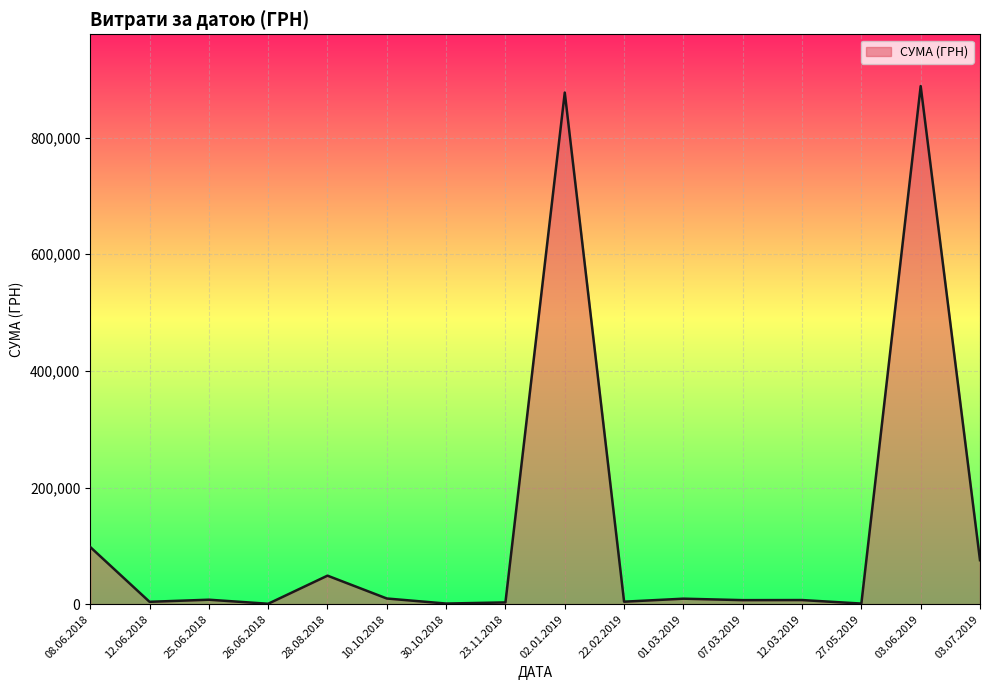

The value at 28.08.2018 is 48845.4. True or false?

True